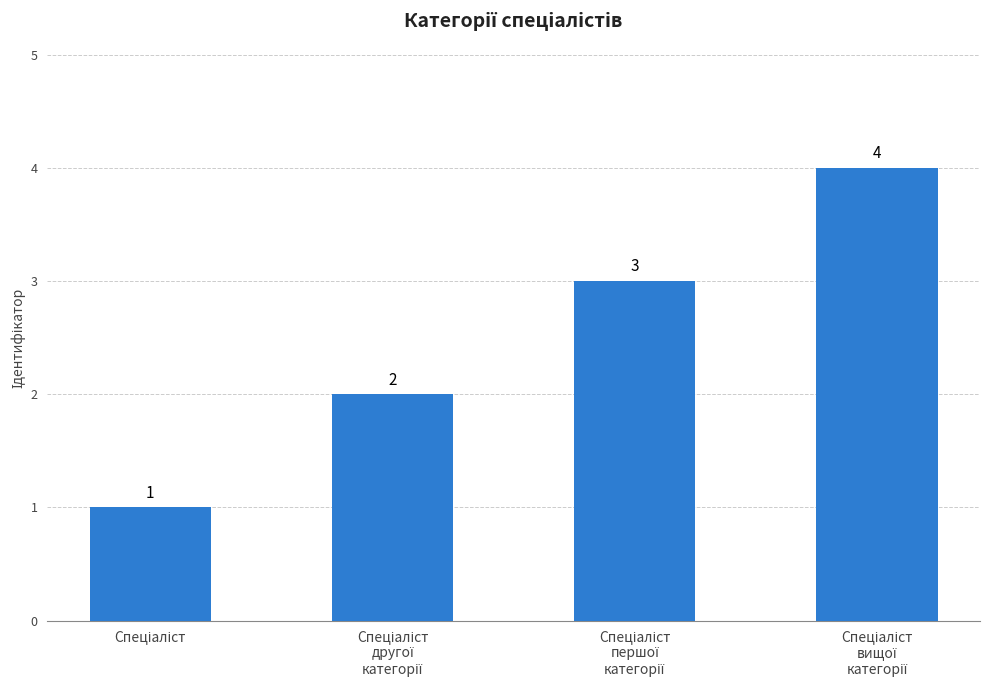

What is the value of the 4th bar from the left?

4